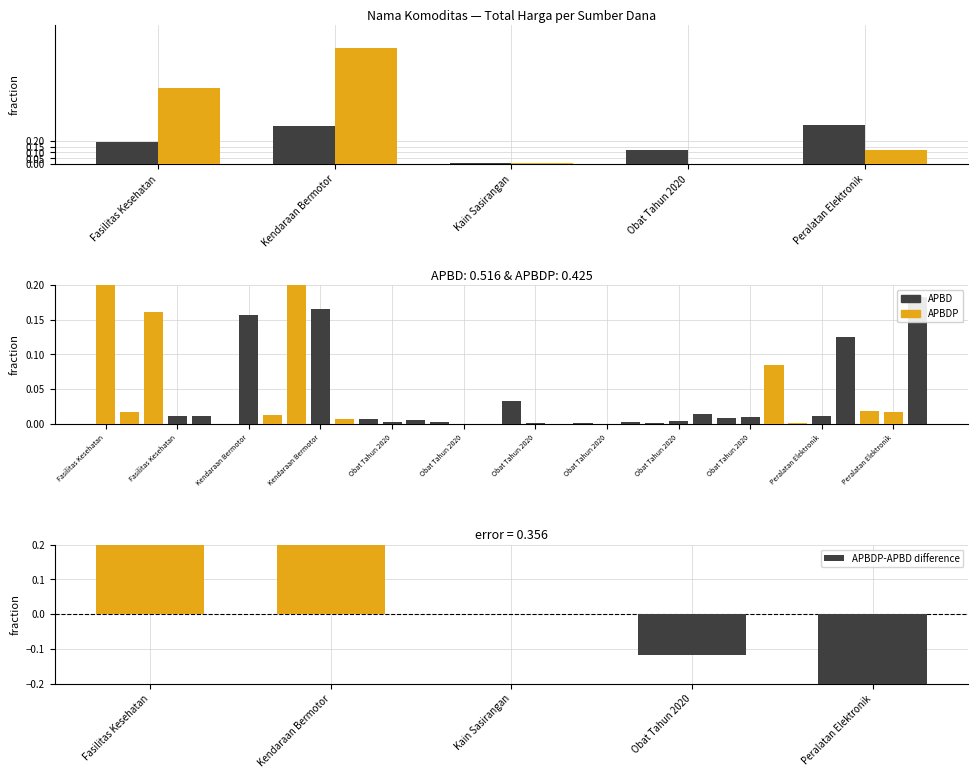

Which series has the largest total across all categories?

APBDP